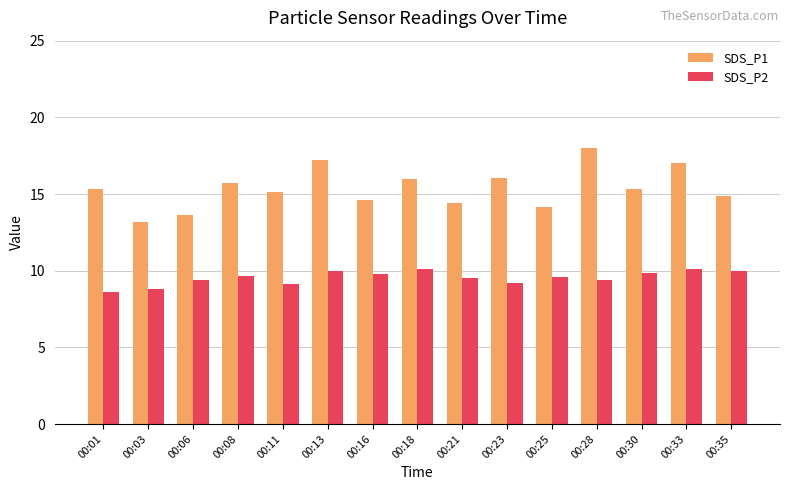

What is the difference between the highest and lowest values at 00:08?

6.1